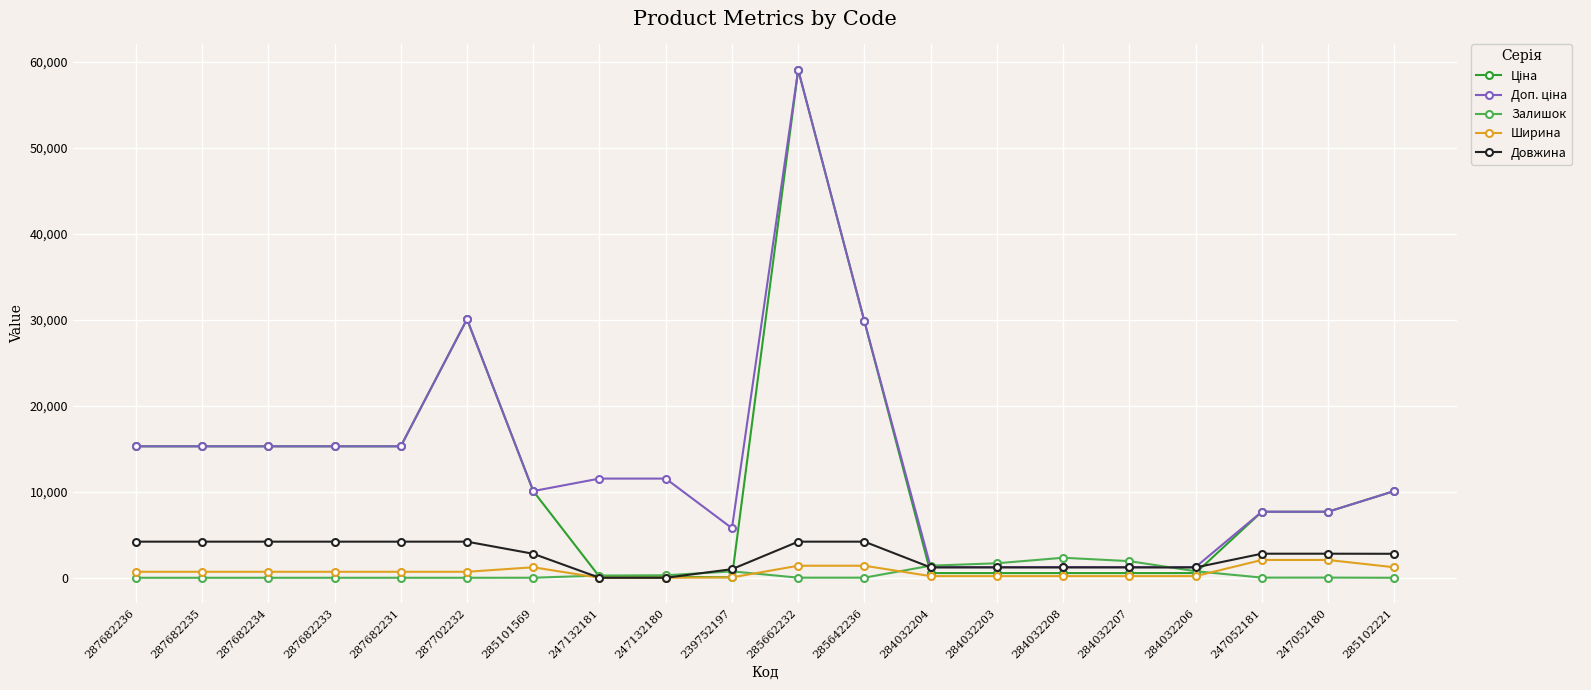

The value of Залишок at 287682234 is 0.0. True or false?

True